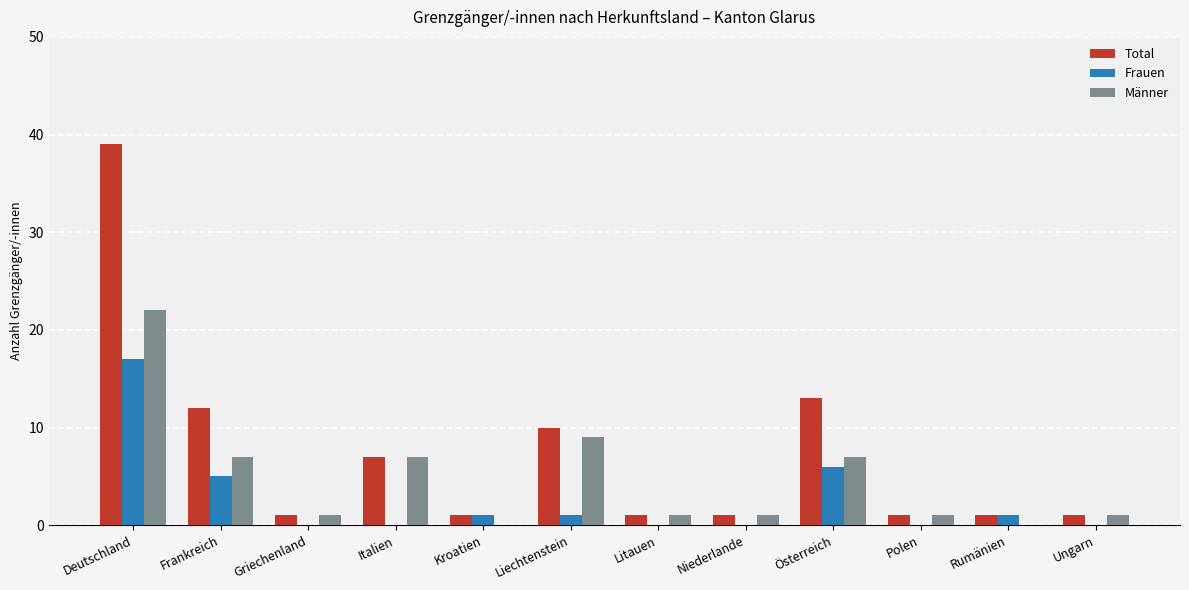

Is it true that Männer equals 7 at Italien?

True